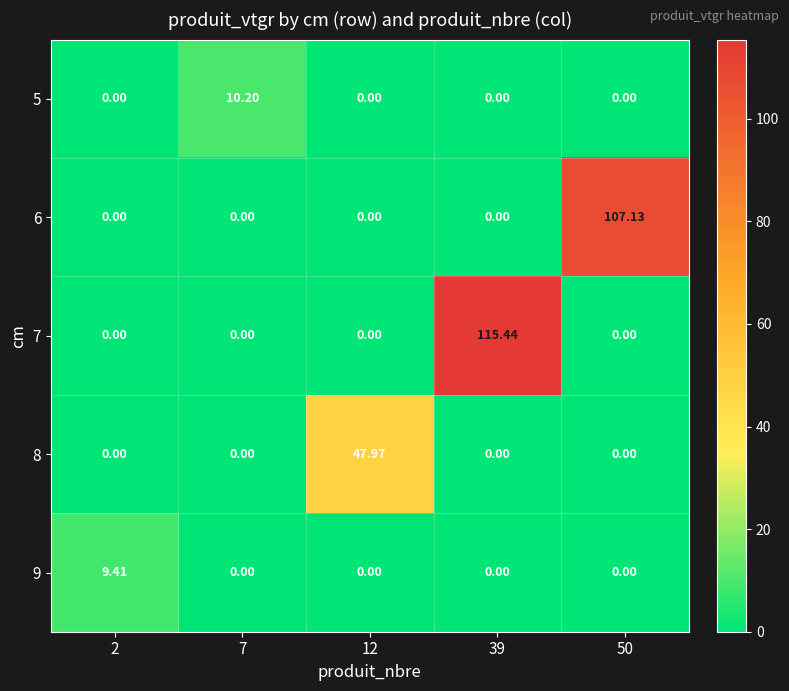

What is the spread (max minus min) of values at 12?

48.0